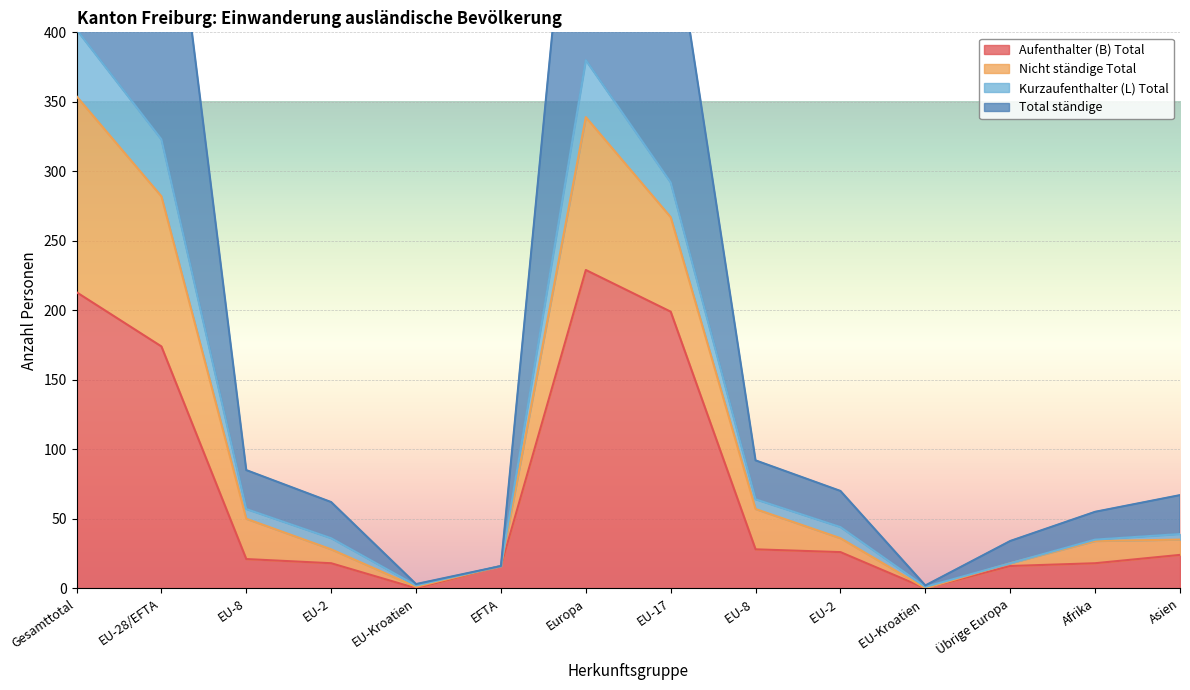

Which series changed the most between EU-2 and Europa?

Nicht ständige Total